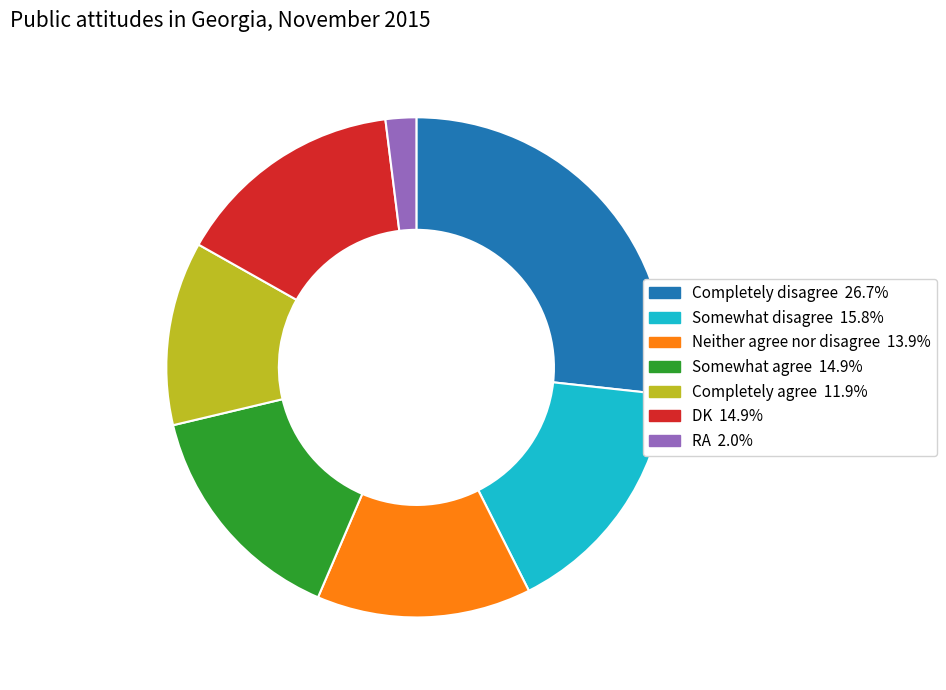

Which slice is the largest?

Completely disagree